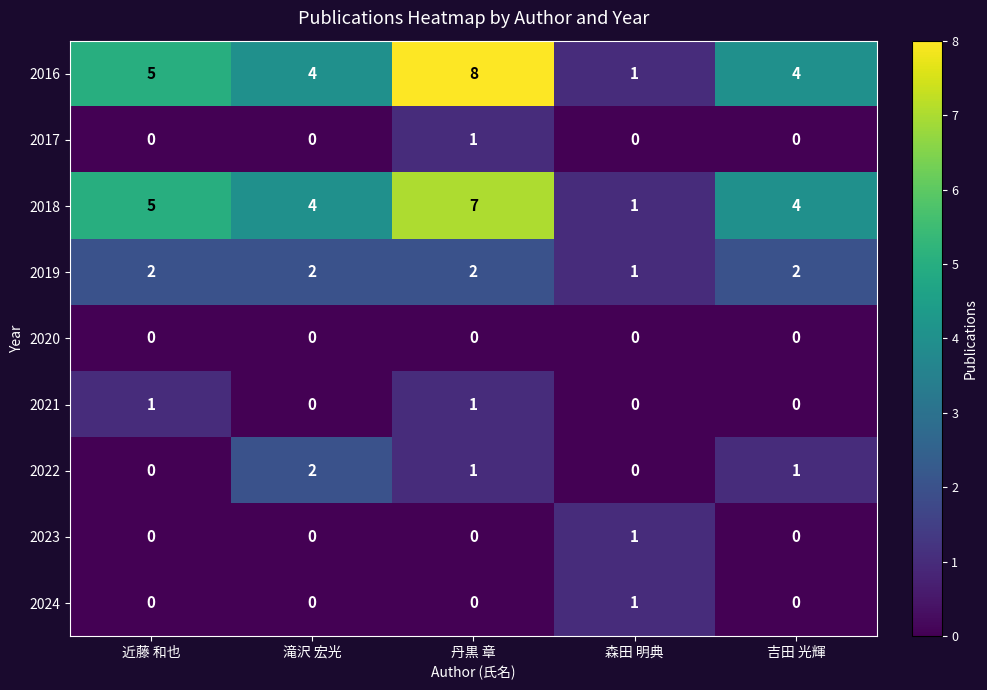

At which label does 2022 reach its peak?

滝沢 宏光